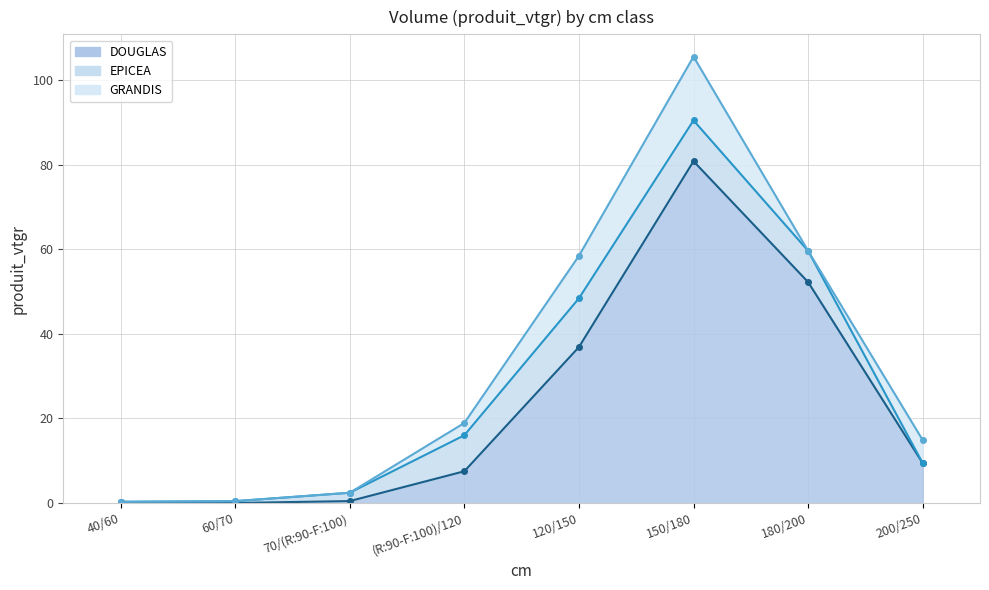

Rank the series at 200/250 from lowest to highest value.

EPICEA, GRANDIS, DOUGLAS